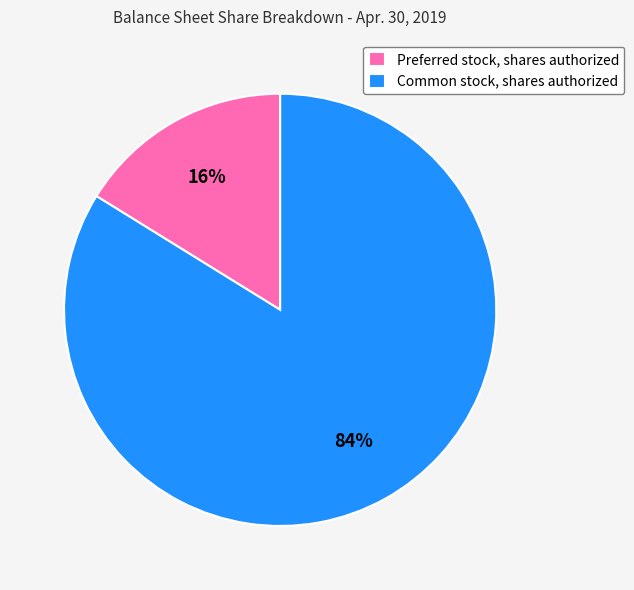

To the nearest percent, what is the average slice percentage?

50%